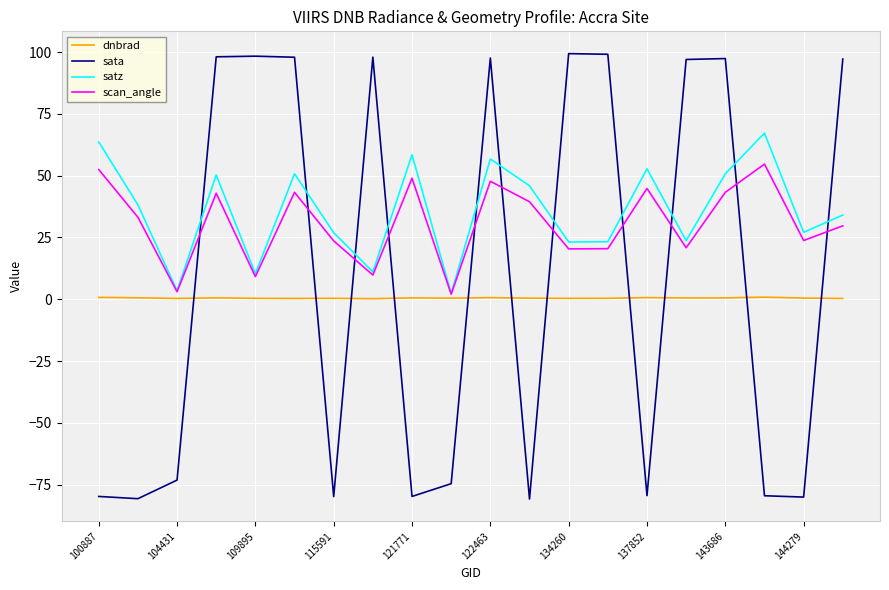

True or false: sata and dnbrad intersect in this chart.

True